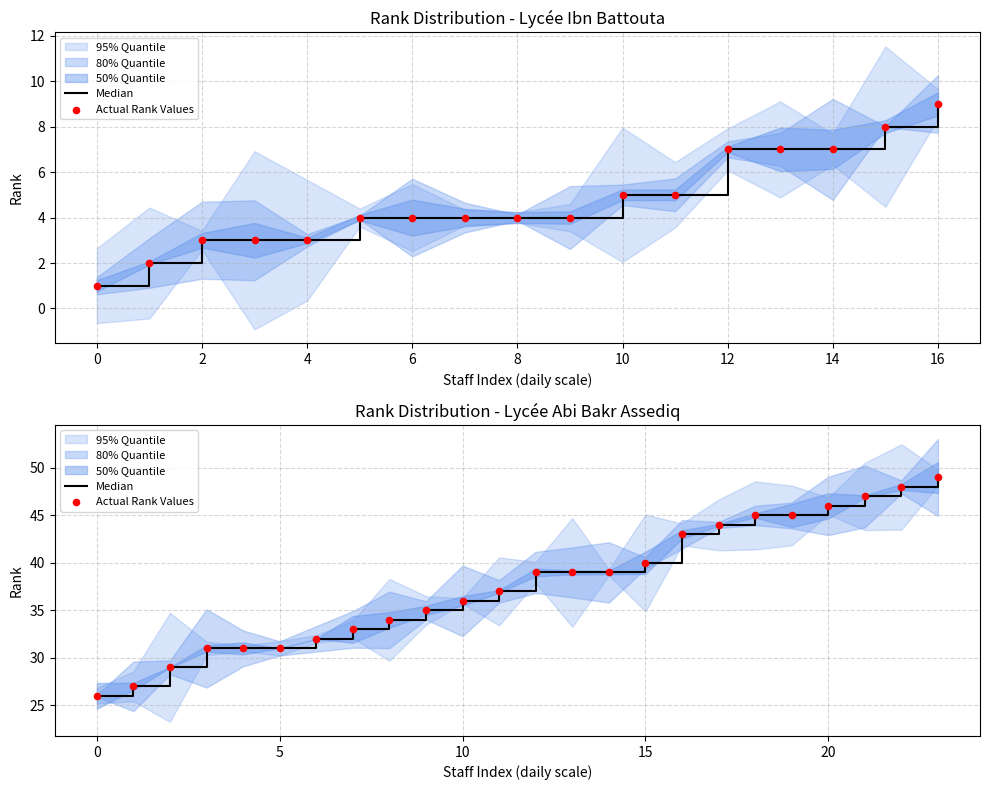

Is the value of Actual Rank Values at 12 greater than the value of Median at 18?

No